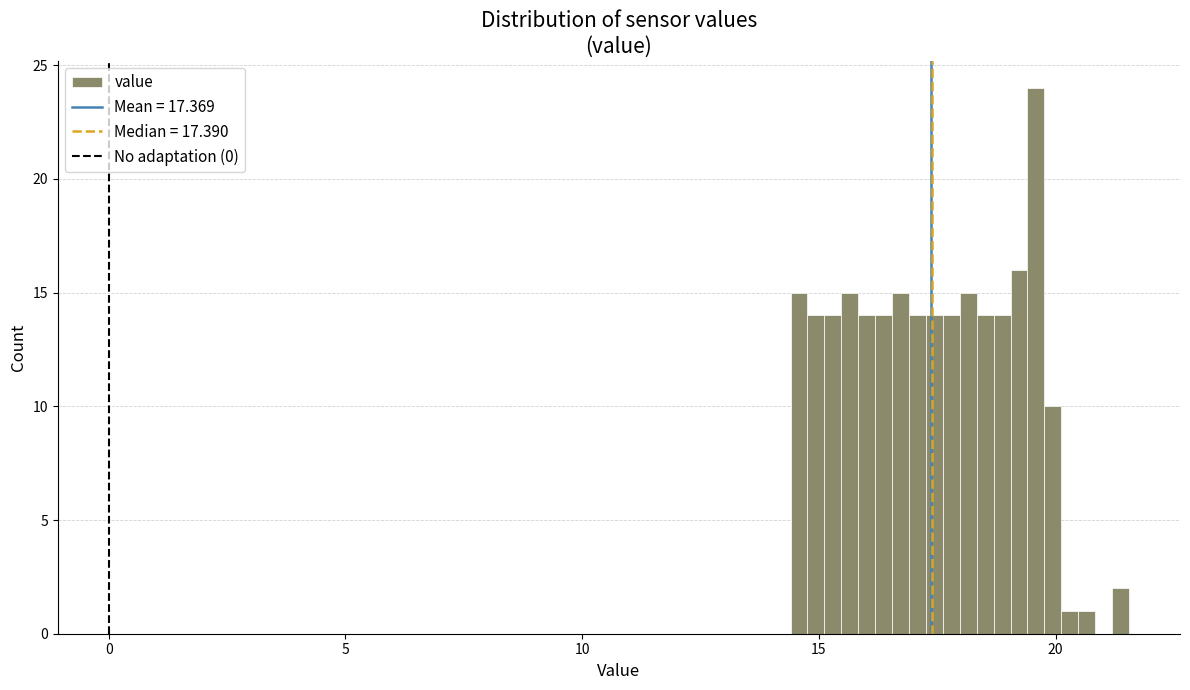

Around what value on the x-axis is the tallest bar? Give the approximate position of its centre, as read against the axis.

19.5